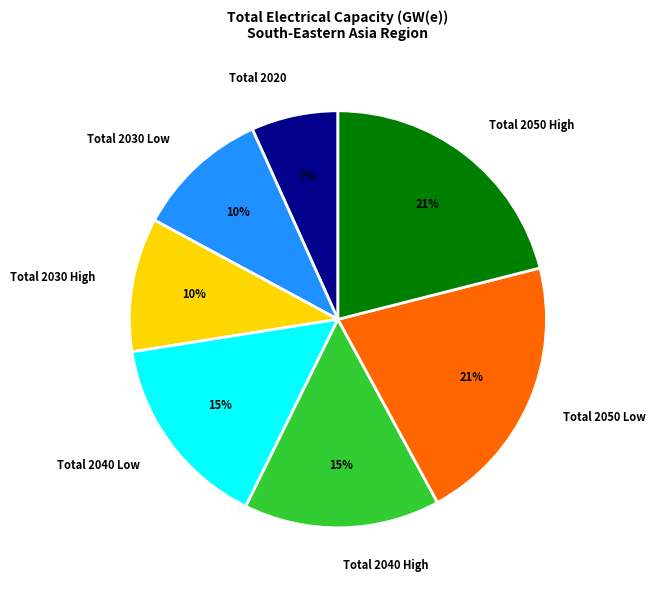

The Total 2030 High slice represents 10% of the pie. True or false?

True